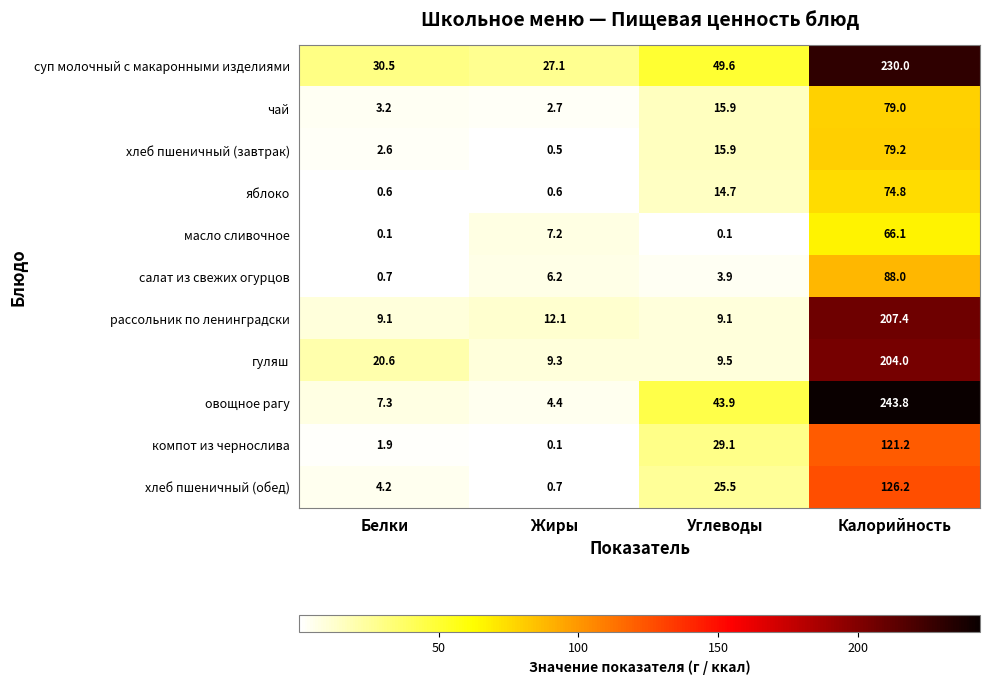

What is the sum of all суп молочный с макаронными изделиями values?

337.2